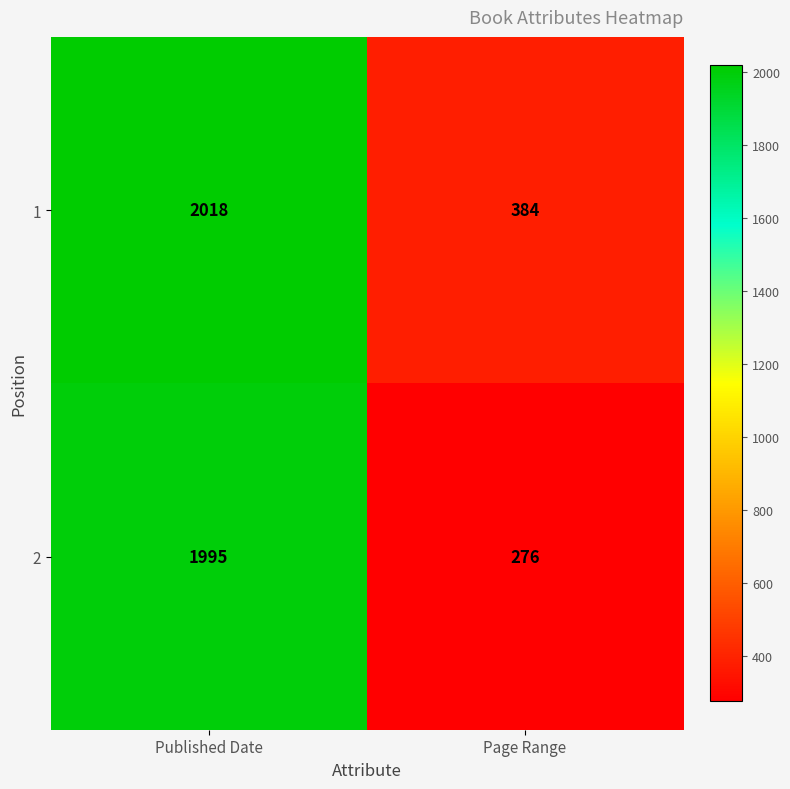

How many distinct data groups are displayed?

2